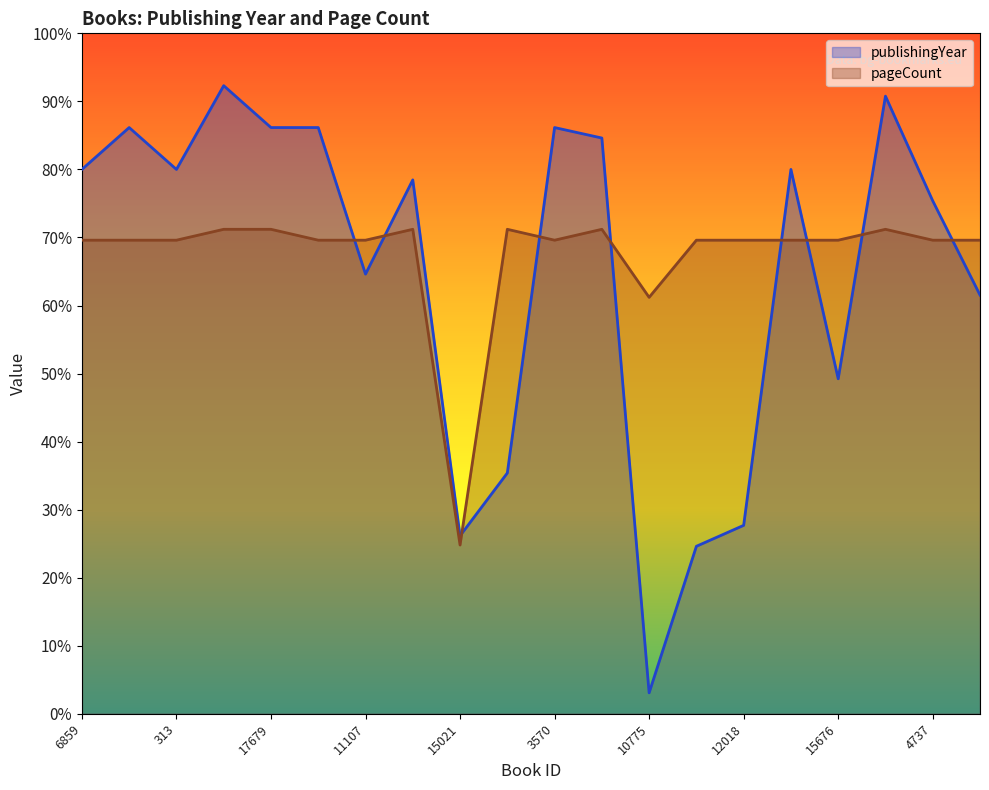

Reading left to right, what are all the values shown in this chart?

publishingYear: 6859=0.8	9002=0.9	313=0.8	17354=0.9	17679=0.9	1195=0.9	11107=0.6	15551=0.8	15021=0.3	14217=0.4	3570=0.9	16052=0.8	10775=0.0	5896=0.2	12018=0.3	7482=0.8	15676=0.5	13557=0.9	4737=0.8	19556=0.6
pageCount: 6859=0.7	9002=0.7	313=0.7	17354=0.7	17679=0.7	1195=0.7	11107=0.7	15551=0.7	15021=0.2	14217=0.7	3570=0.7	16052=0.7	10775=0.6	5896=0.7	12018=0.7	7482=0.7	15676=0.7	13557=0.7	4737=0.7	19556=0.7